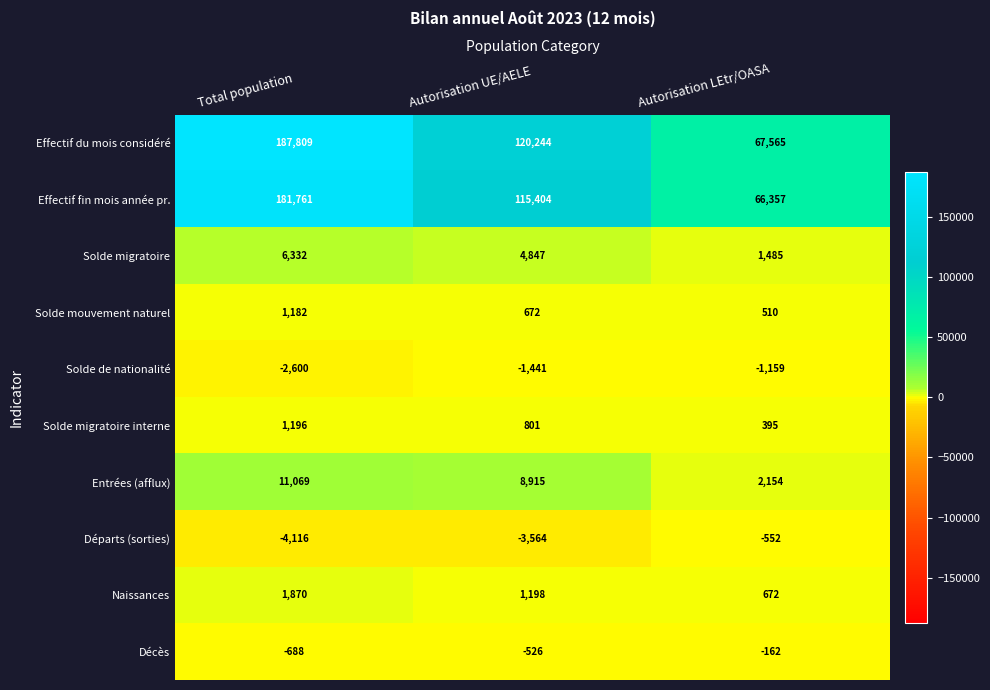

What is the difference between the second highest and minimum values in the Décès series?

162